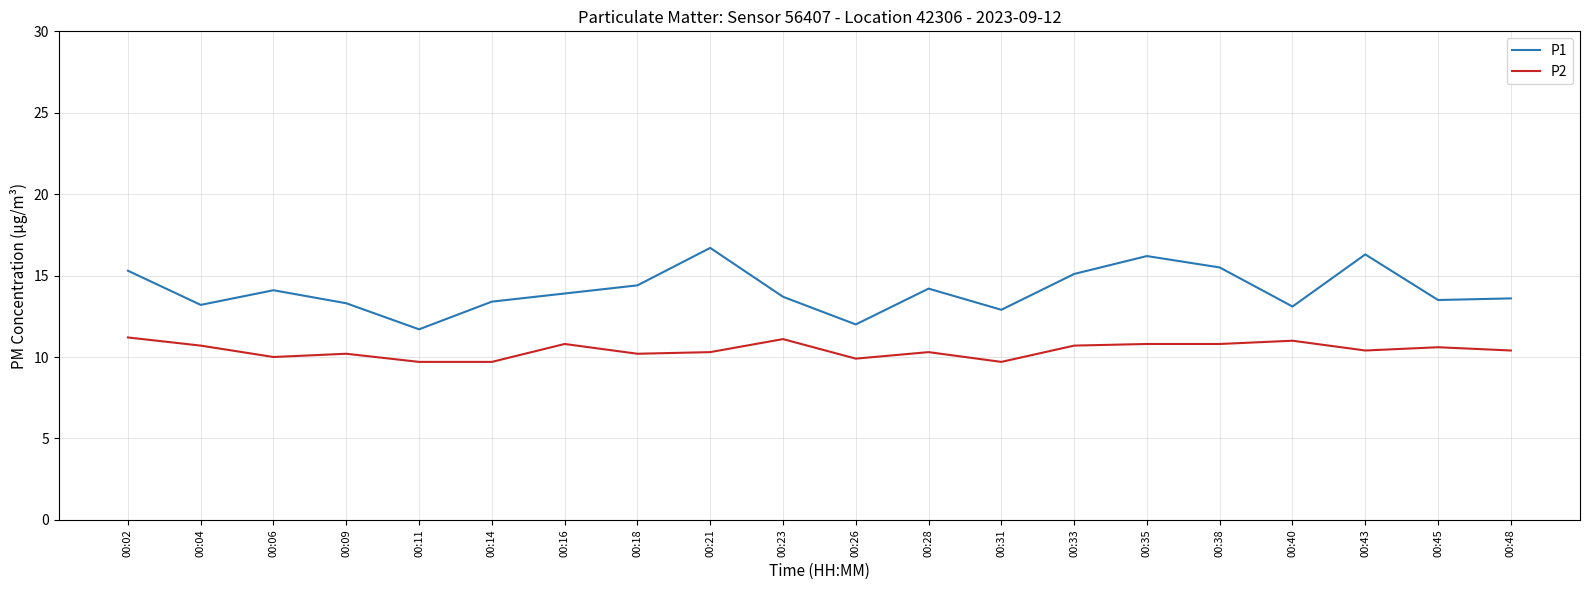

Is the value of P2 at 00:11 greater than the value of P1 at 00:35?

No